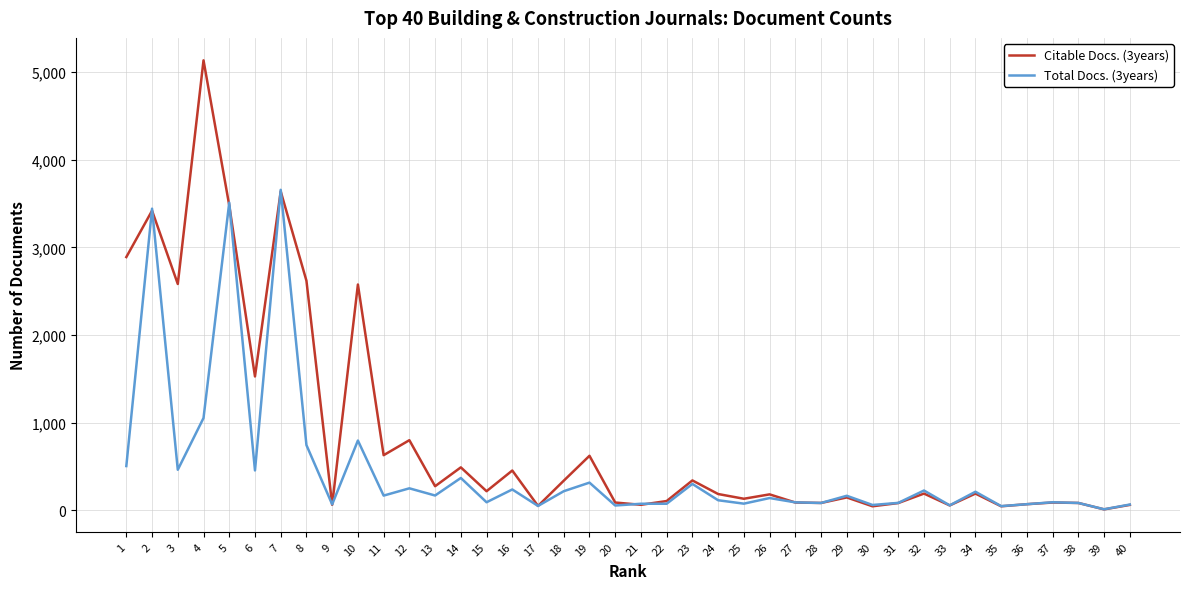

At which label is Total Docs. (3years) closest to 1835?

4